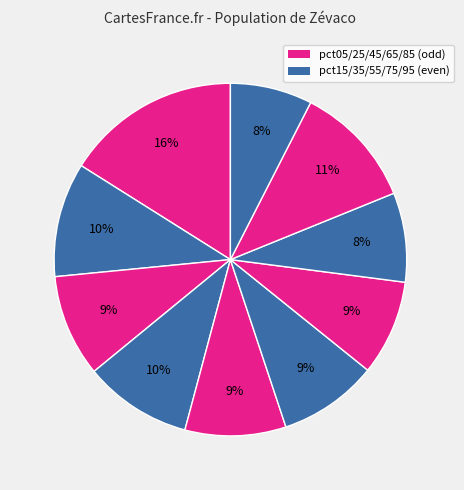

Which category has the biggest portion of the pie?

pct05